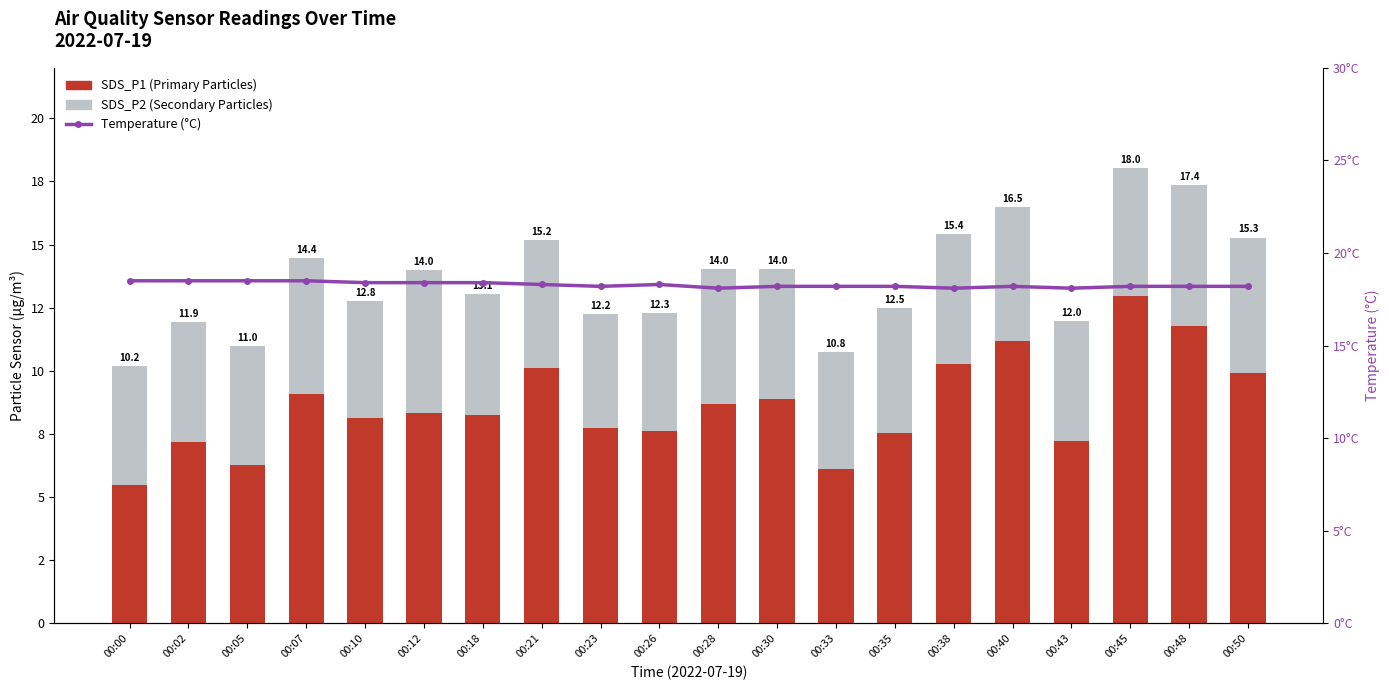

True or false: SDS_P2 (Other) has a value of 5.1 at 00:30.

True